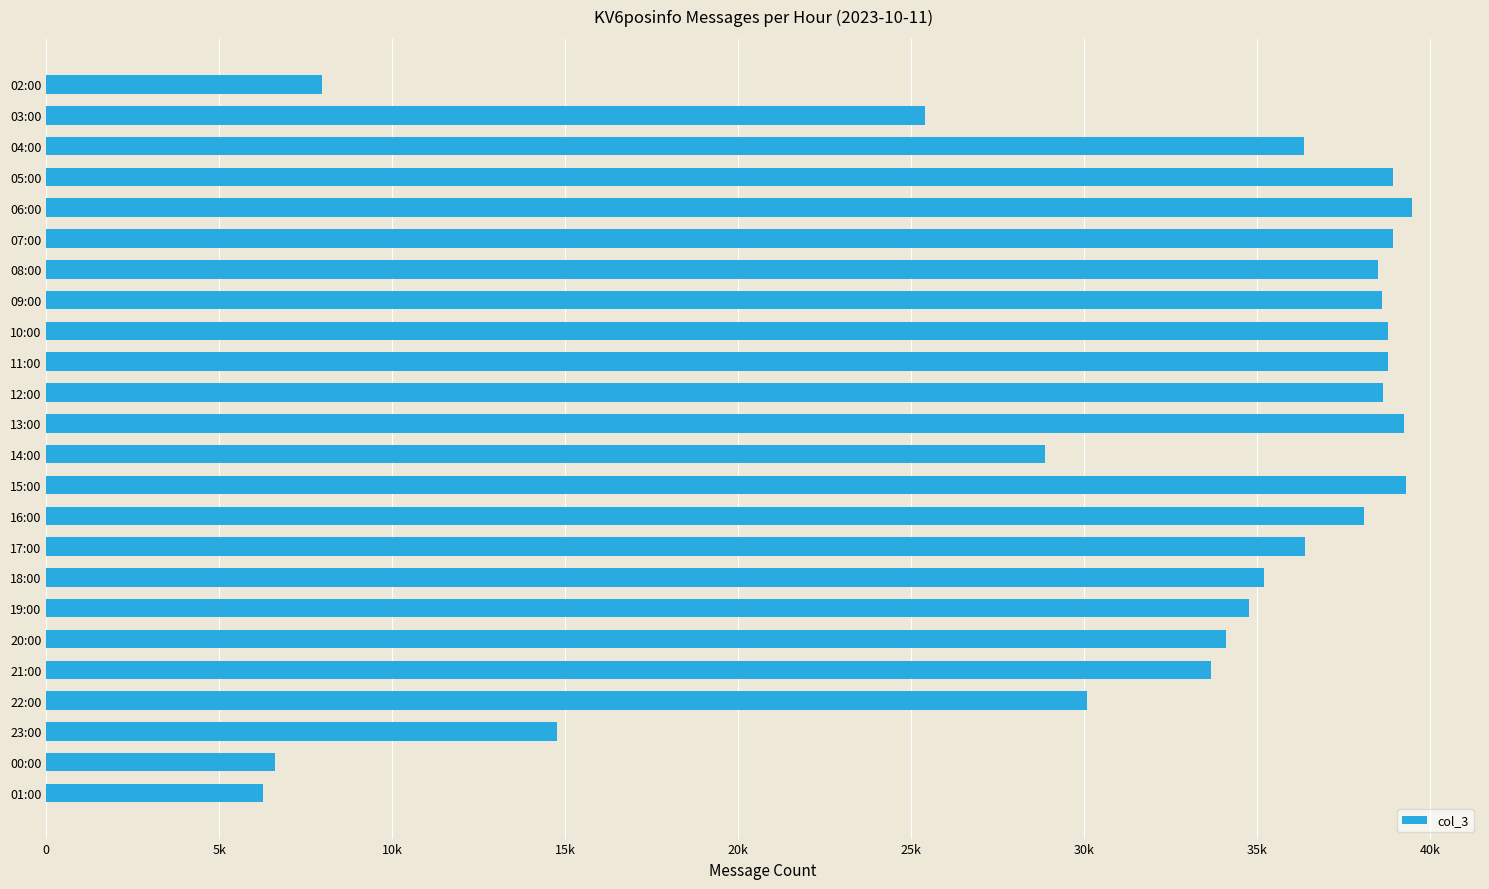

Are the bars horizontal?

Yes